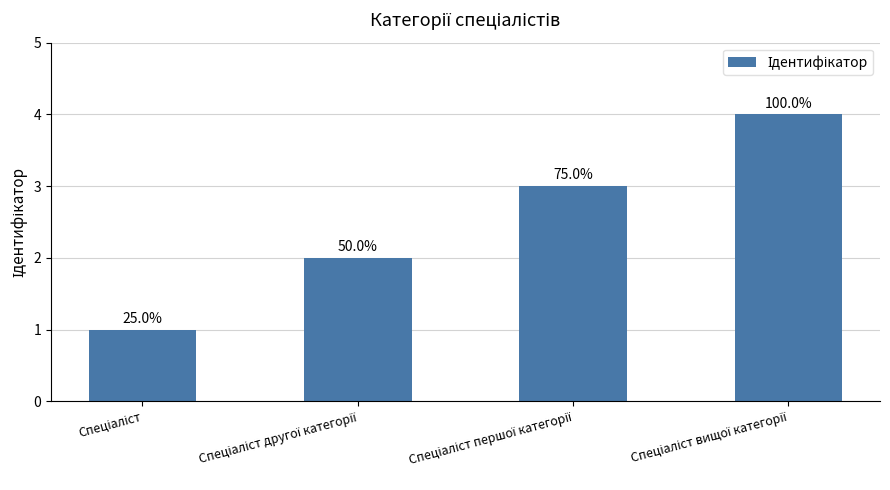

List the labels in order of value, largest first.

Спеціаліст вищої категорії, Спеціаліст першої категорії, Спеціаліст другої категорії, Спеціаліст